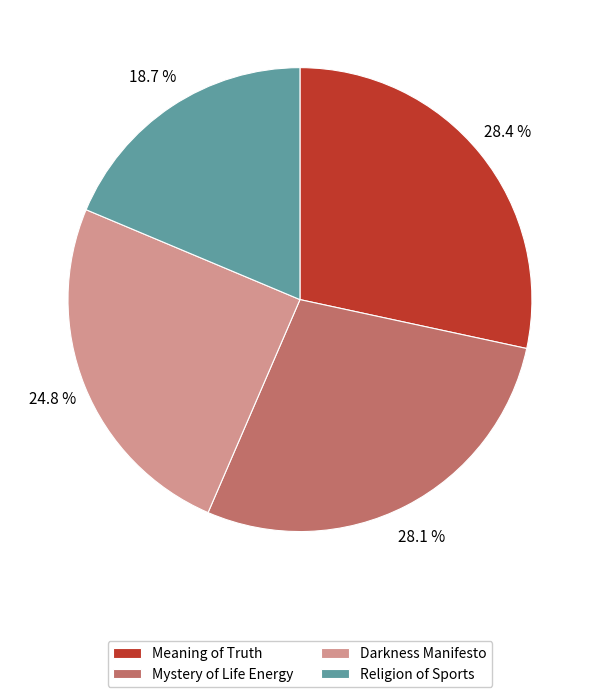

What is the total percentage of Meaning of Truth and Mystery of Life Energy?

56.5%